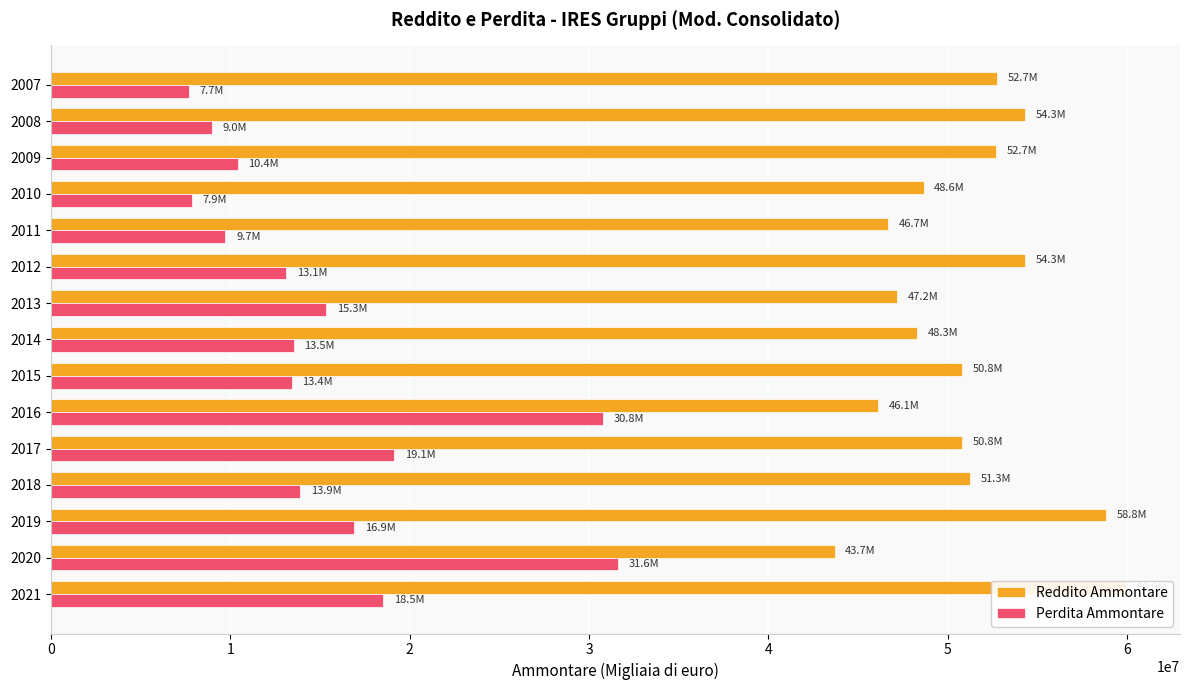

Is it true that Perdita Ammontare equals 13539593.0 at 2014?

True